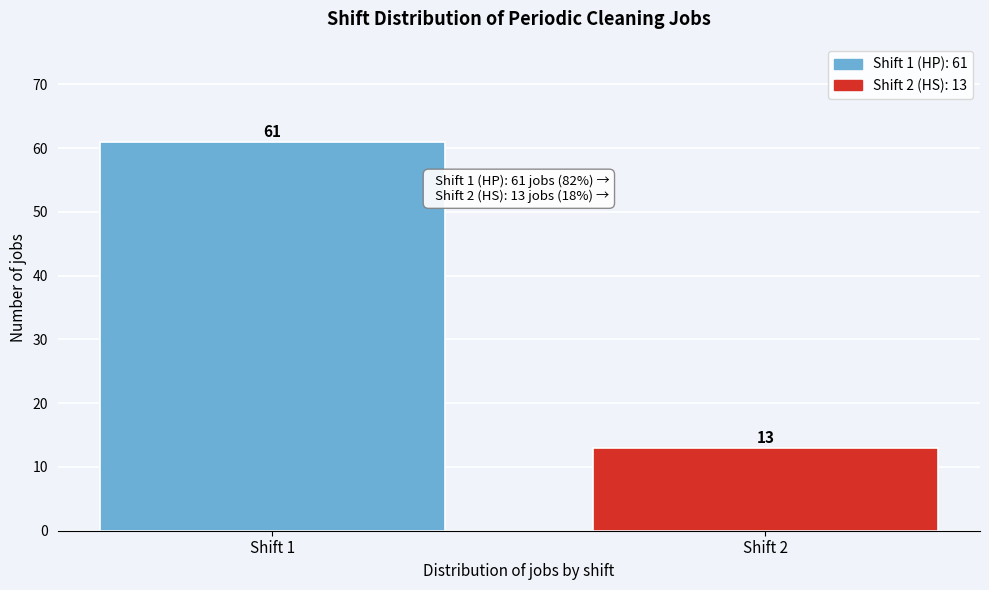

Reading left to right, transcribe all the data shown in this chart.

61	13